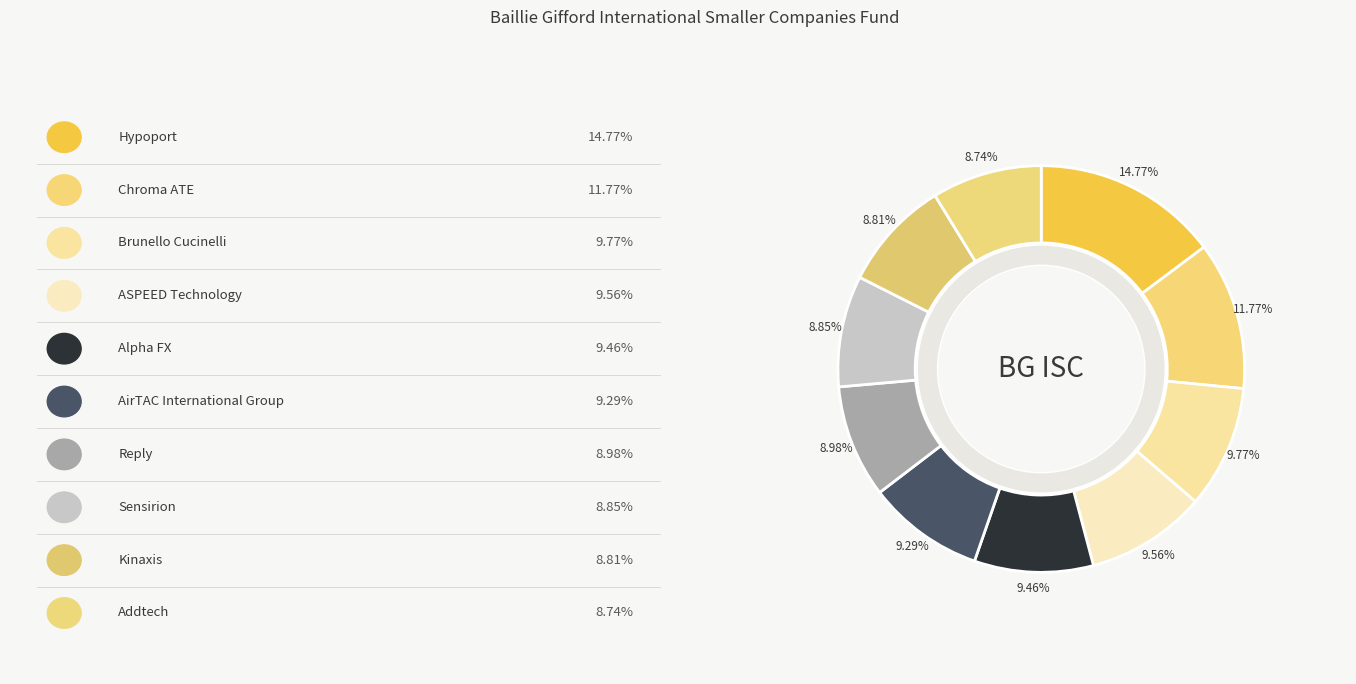

Which slice is the smallest?

Addtech